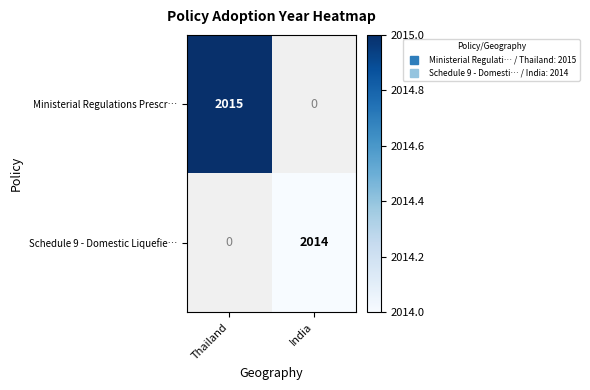

The value of Schedule 9 - Domestic Liquefie… at India is 2820.3. True or false?

False